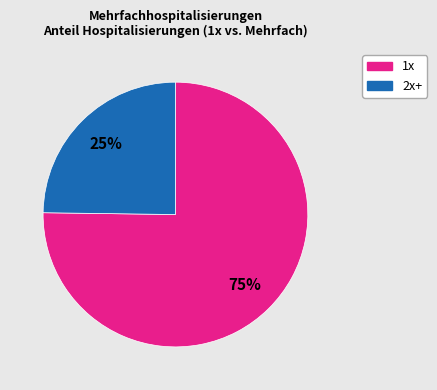

How many slices are in this pie chart?

2